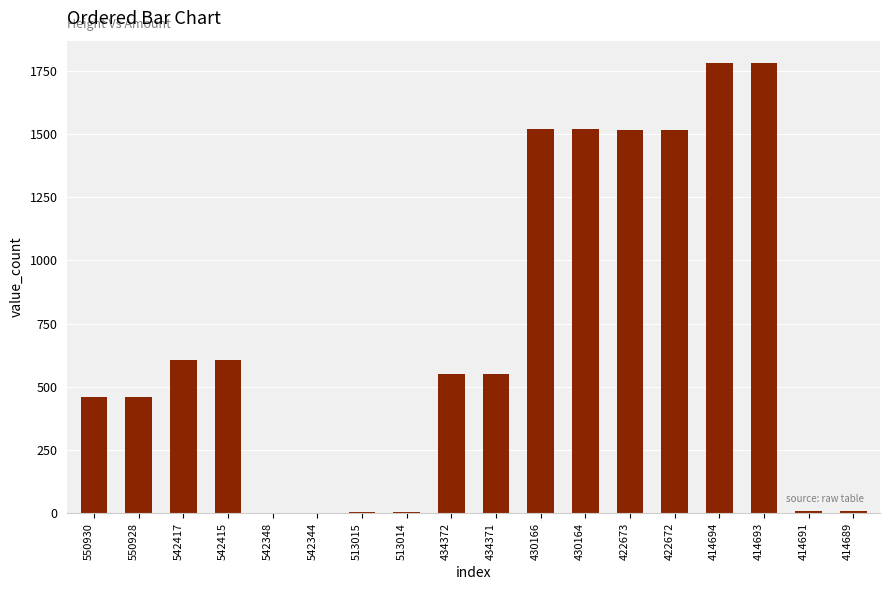

What is the greatest value displayed?

1780